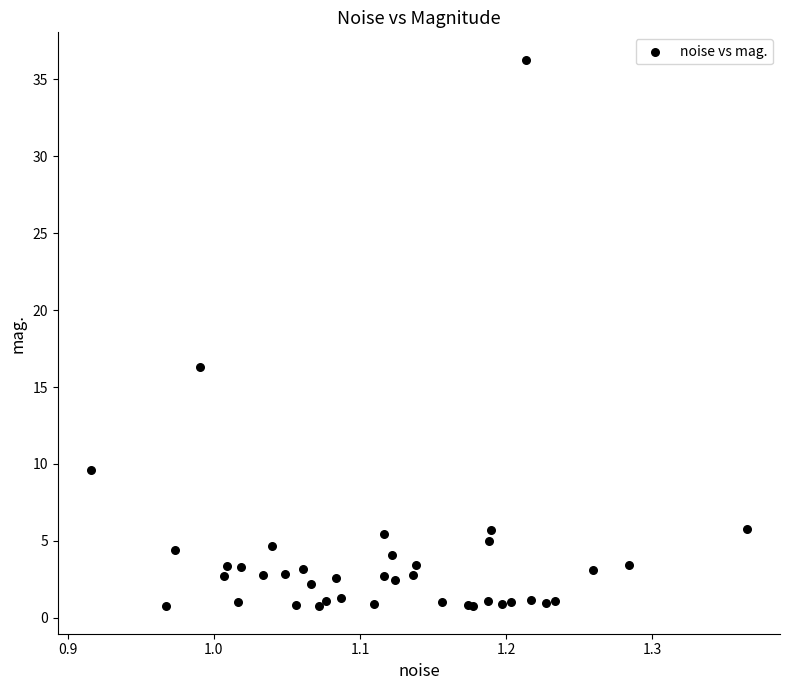

What Y value in the scatter plot is closest to 18?

16.3